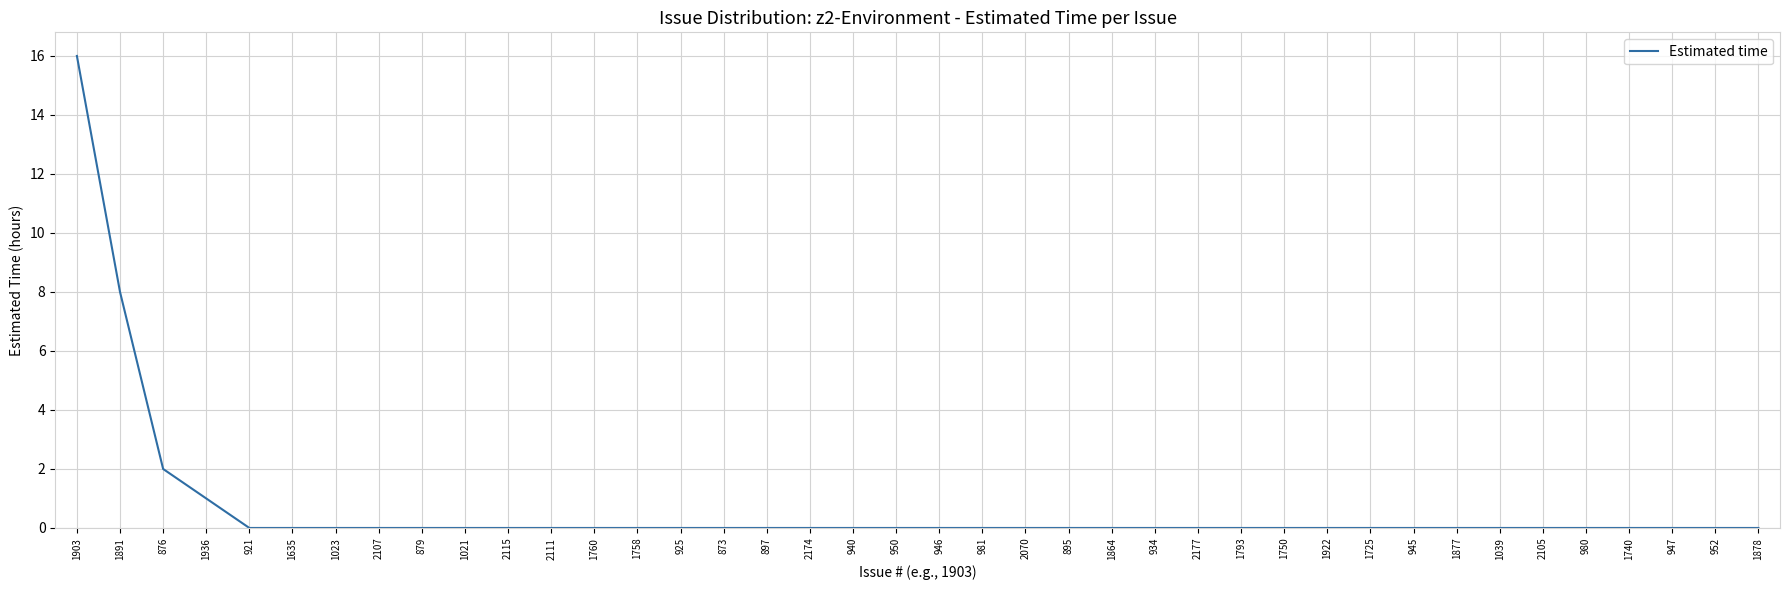

Reading left to right, list all the values displayed in this chart.

1903=16	1891=8	876=2	1936=1	921=0	1635=0	1023=0	2107=0	879=0	1021=0	2115=0	2111=0	1760=0	1758=0	925=0	873=0	897=0	2174=0	940=0	950=0	946=0	981=0	2070=0	895=0	1864=0	934=0	2177=0	1793=0	1750=0	1922=0	1725=0	945=0	1877=0	1039=0	2105=0	980=0	1740=0	947=0	952=0	1878=0